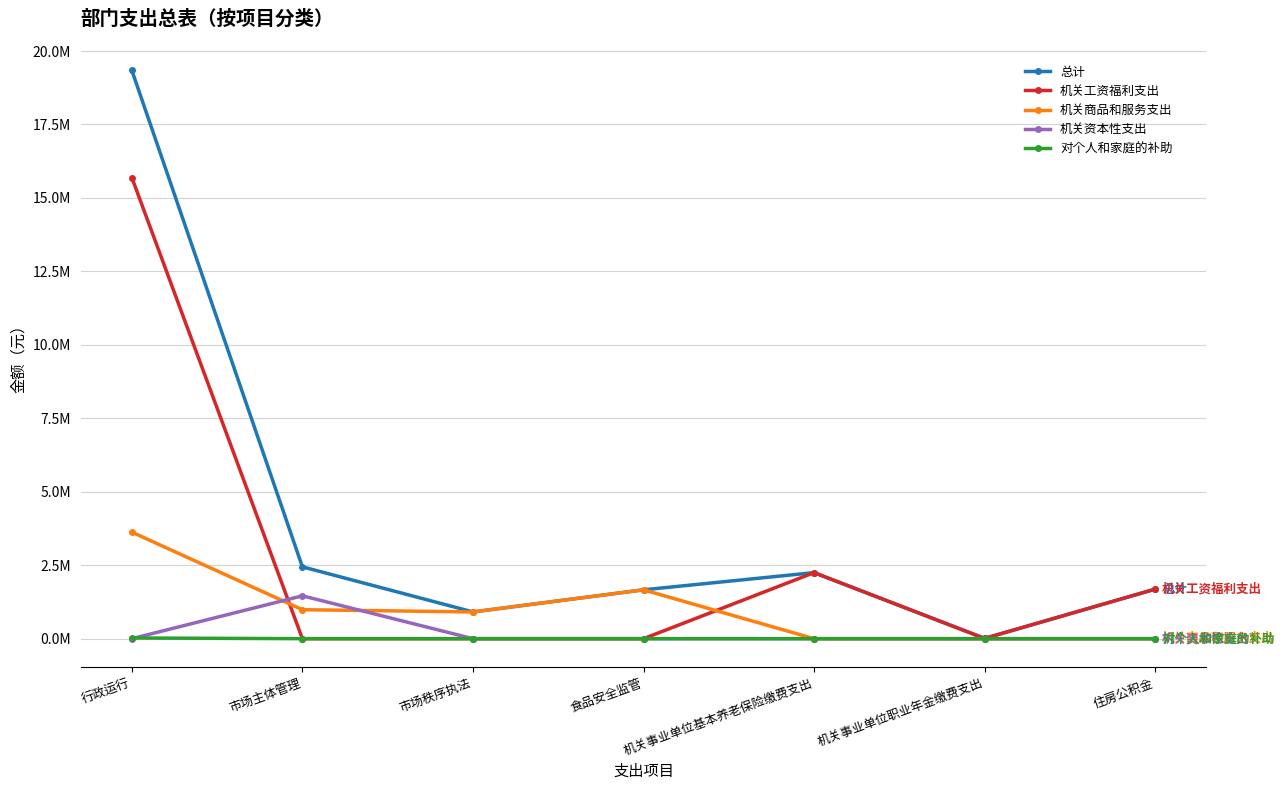

The value of 对个人和家庭的补助 at 机关事业单位职业年金缴费支出 is 0.0. True or false?

True